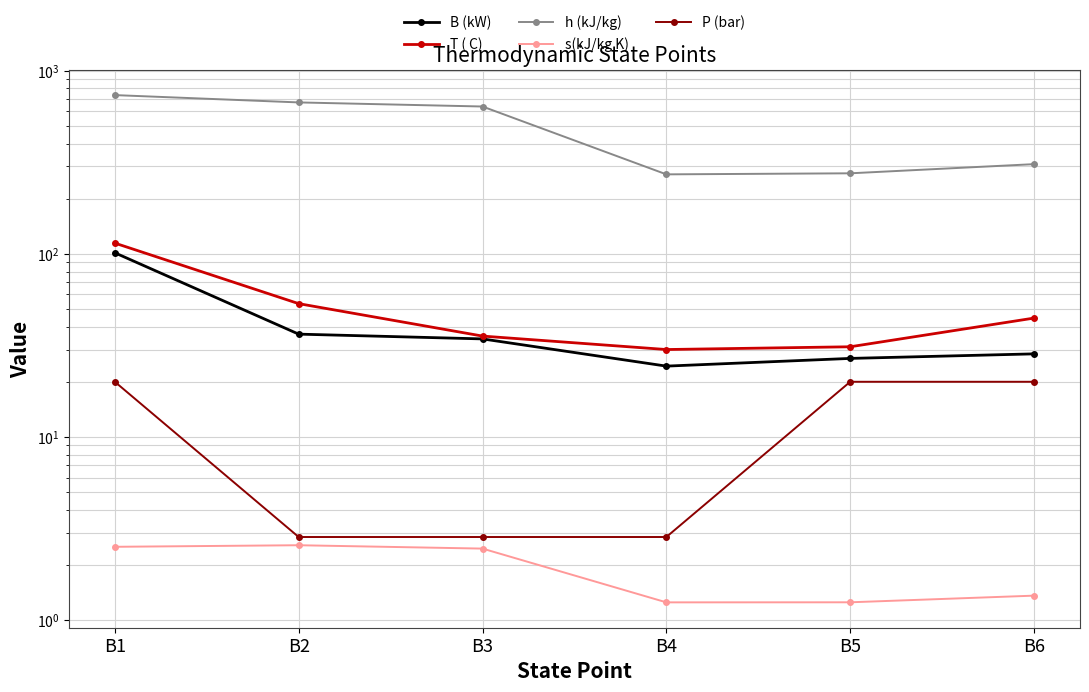

Is it true that h (kJ/kg) equals 884.5 at B2?

False